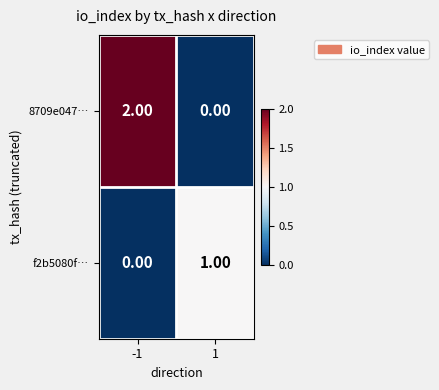

Rank the categories by f2b5080f… value from lowest to highest.

-1, 1